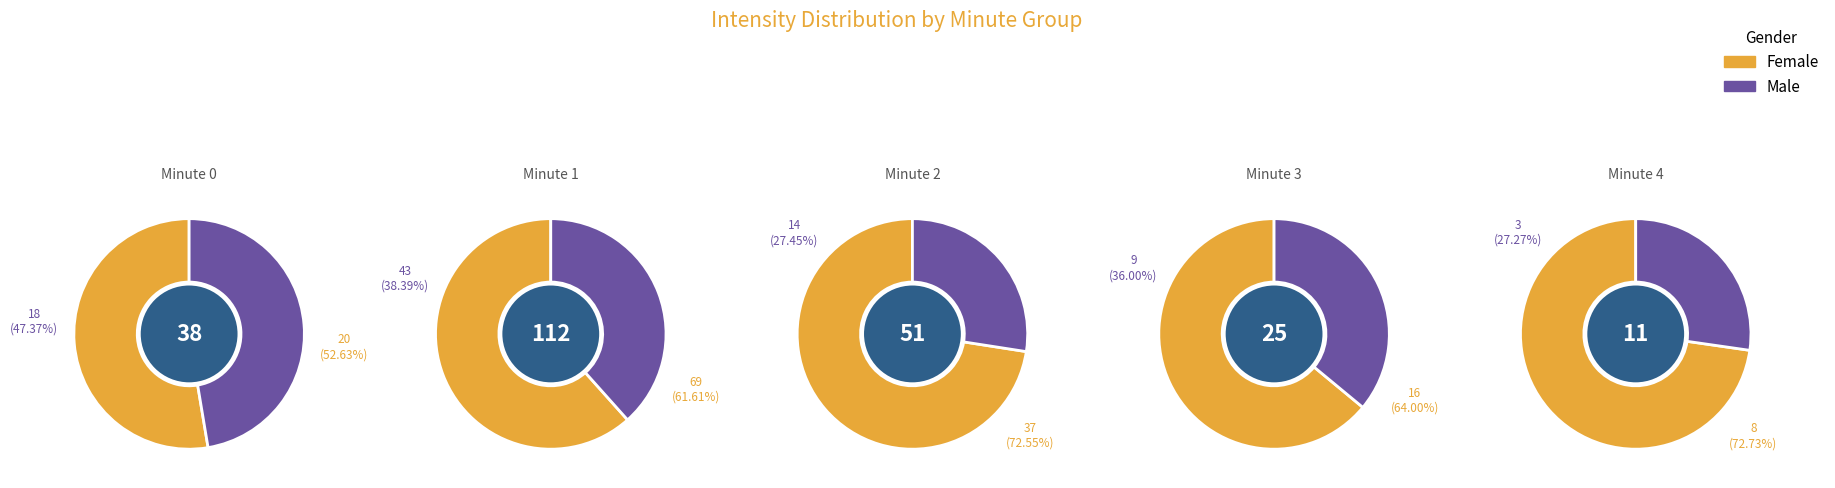

What percentage is the 1 slice, to the nearest percent?

46%